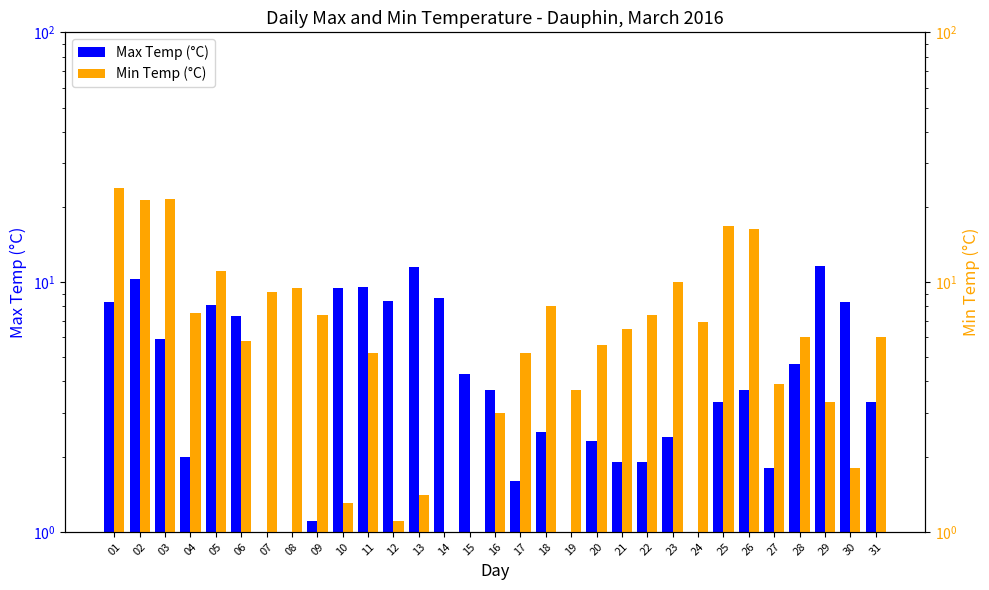

What is the difference between the maximum and minimum values in the Max Temp (°C) series?

11.2